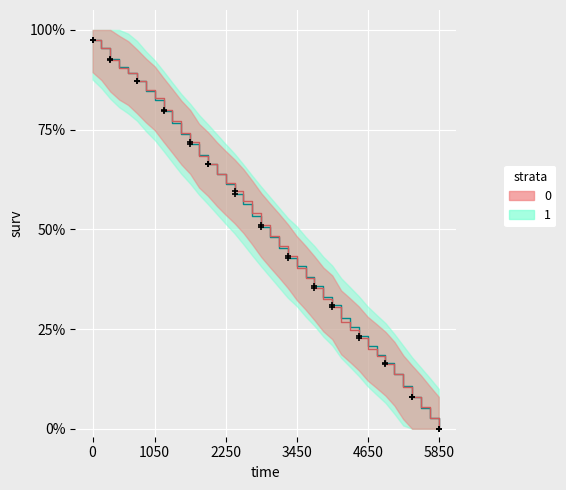

Reading right to left, what are all the values shown in this chart?

P2_line: 0.0	0.0	0.1	0.1	0.1	0.1	0.2	0.2	0.2	0.2	0.3	0.3	0.3	0.3	0.4	0.4	0.4	0.4	0.5	0.5	0.5	0.5	0.6	0.6	0.6	0.6	0.7	0.7	0.7	0.7	0.8	0.8	0.8	0.8	0.9	0.9	0.9	0.9	1.0	1.0
P1_line: 0.0	0.0	0.1	0.1	0.1	0.1	0.2	0.2	0.2	0.2	0.2	0.3	0.3	0.3	0.4	0.4	0.4	0.4	0.5	0.5	0.5	0.5	0.6	0.6	0.6	0.6	0.7	0.7	0.7	0.7	0.8	0.8	0.8	0.8	0.9	0.9	0.9	0.9	1.0	1.0